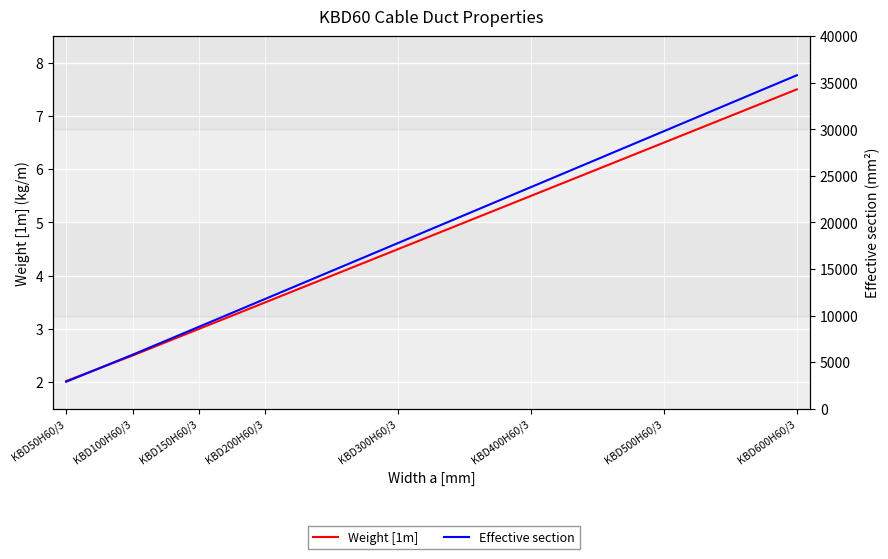

Reading left to right, what are all the values shown in this chart?

Weight [1m]: 2.0	2.5	3.0	3.5	4.5	5.5	6.5	7.5
Effective section: 2900.0	5800.0	8800.0	11800.0	17800.0	23800.0	29800.0	35800.0